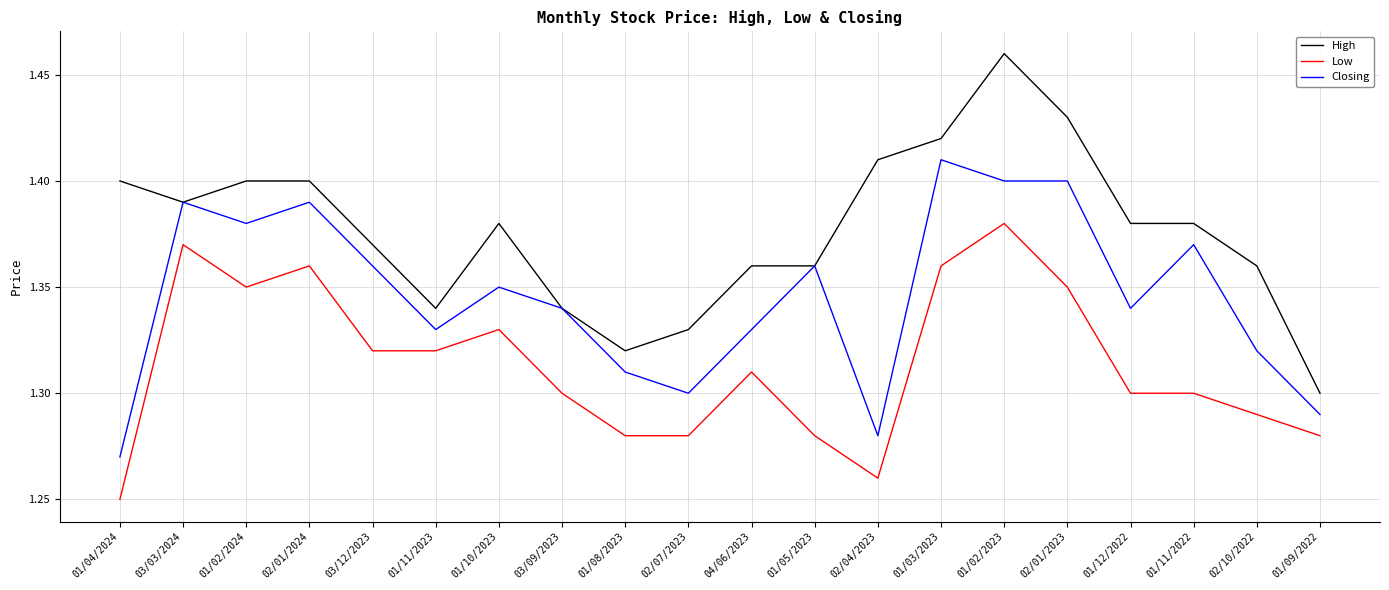

True or false: High has more than 0 interior local peaks.

True